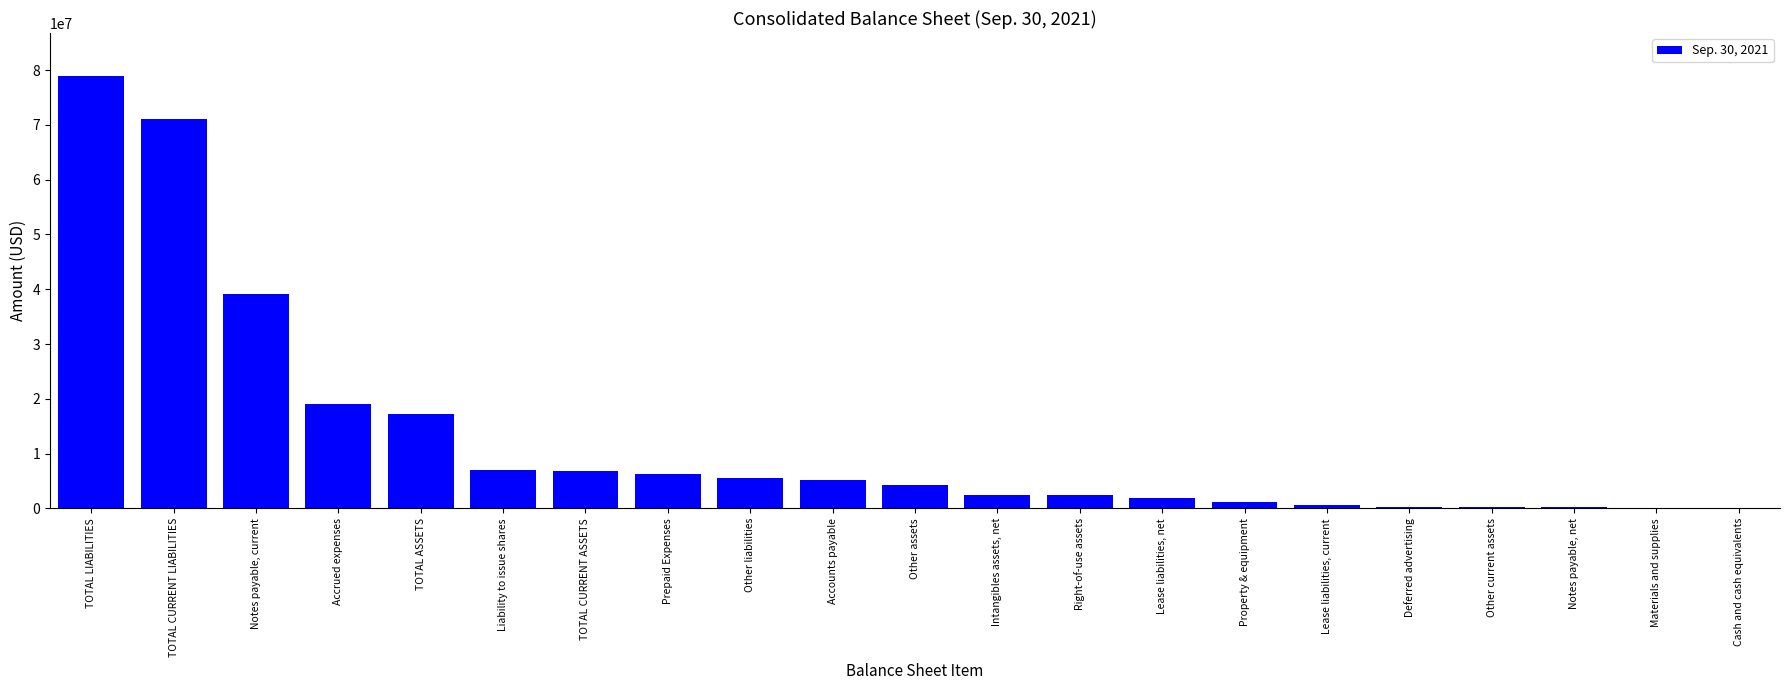

What is the change in value from Right-of-use assets to Materials and supplies?

-2295176